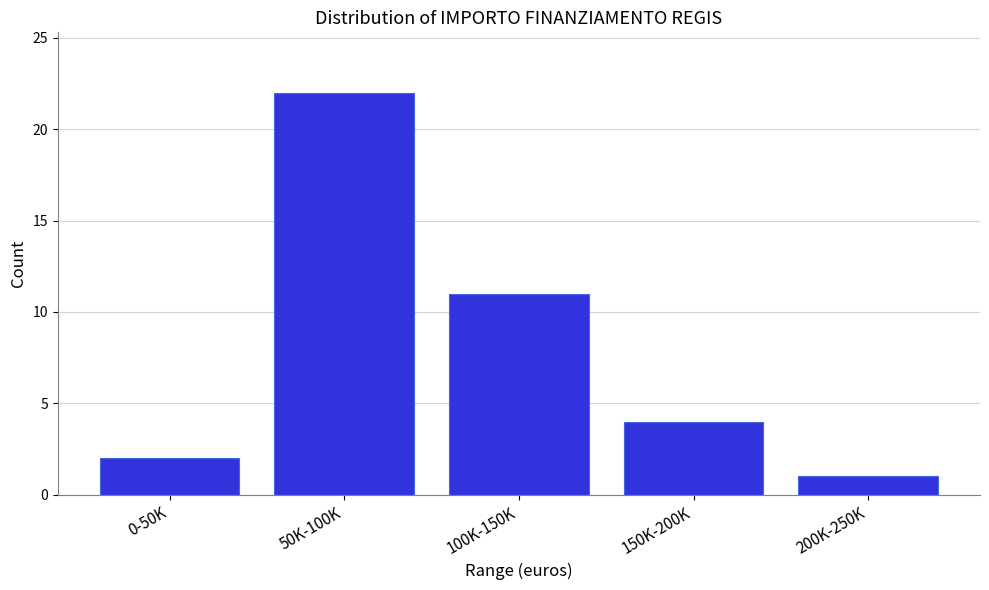

Reading right to left, extract all data points from this chart.

1	4	11	22	2